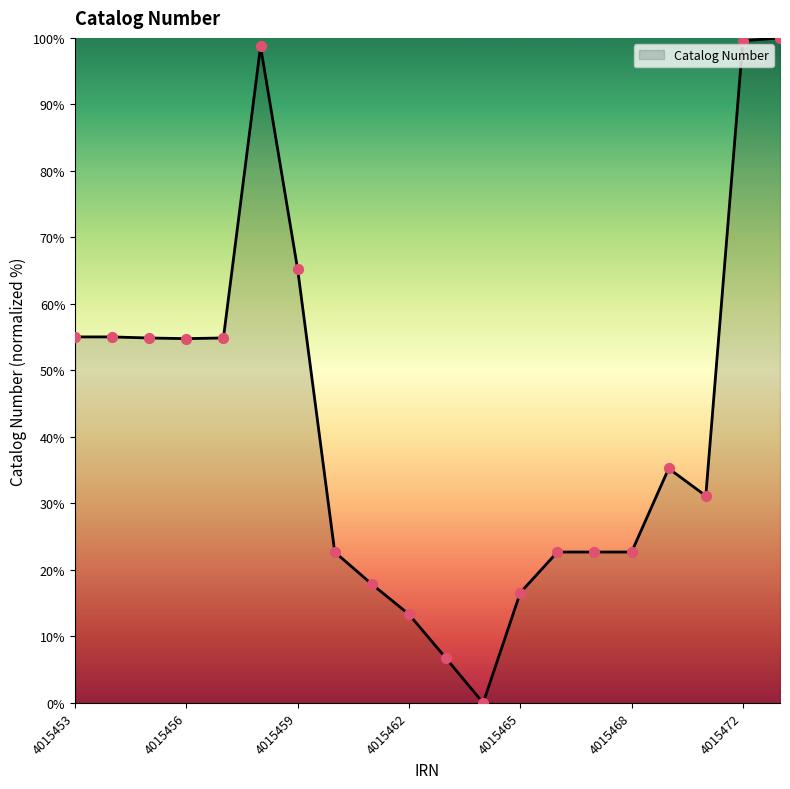

What is the difference between the maximum and minimum values?

100.0